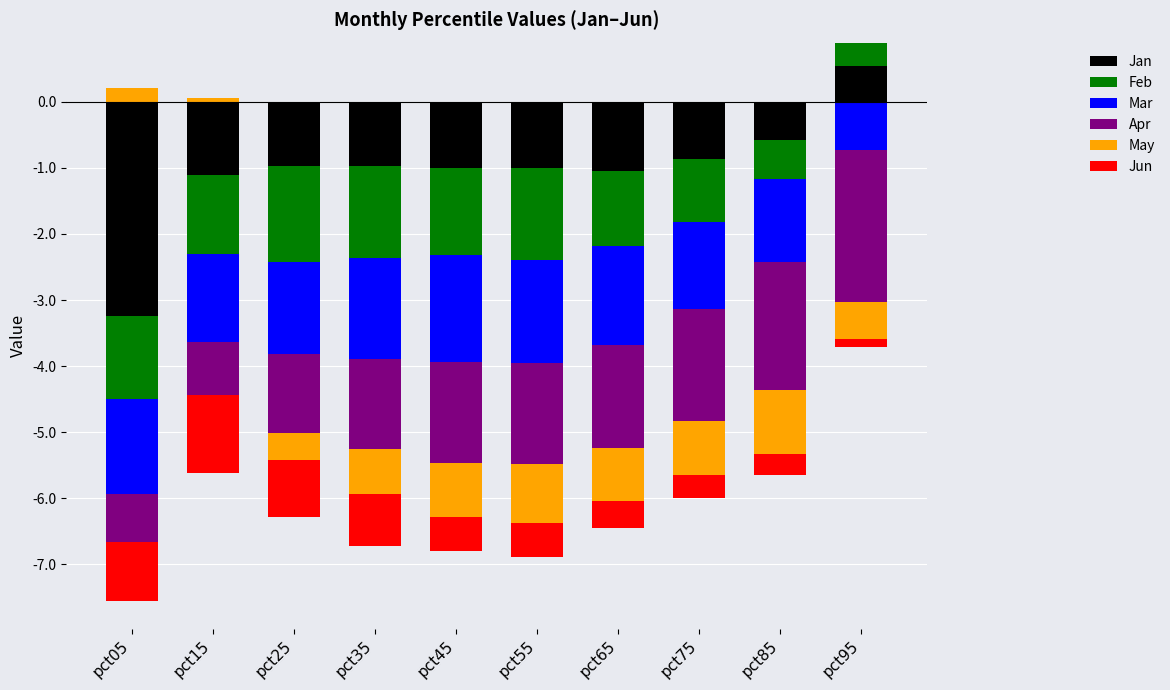

Are the bars horizontal?

No